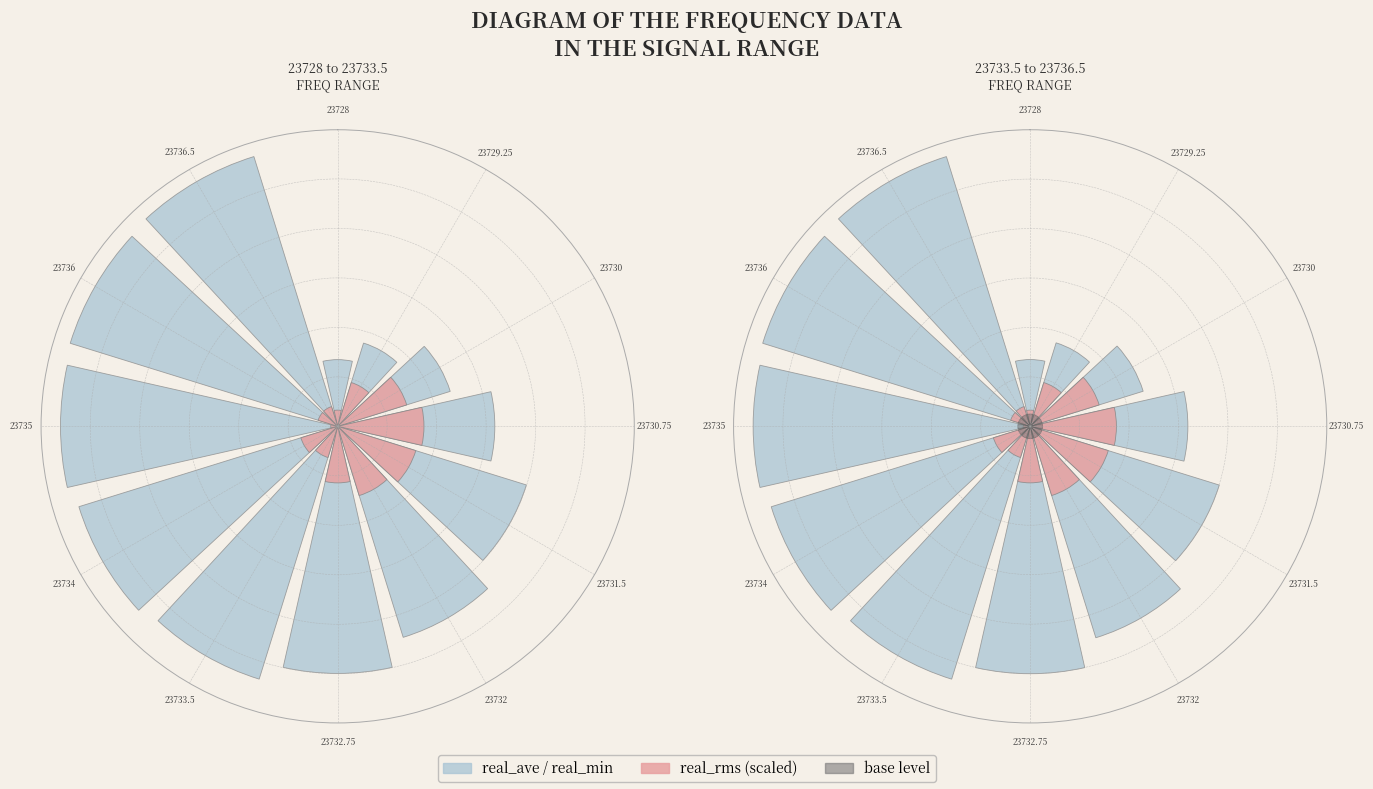

Is it true that 23733.5 is 1% of the pie?

False